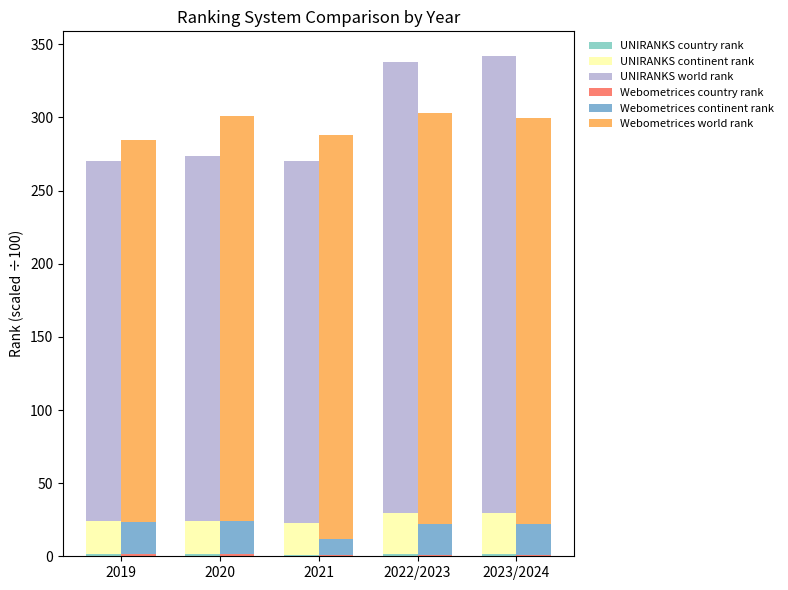

At which label does UNIRANKS country rank reach its peak?

2022/2023